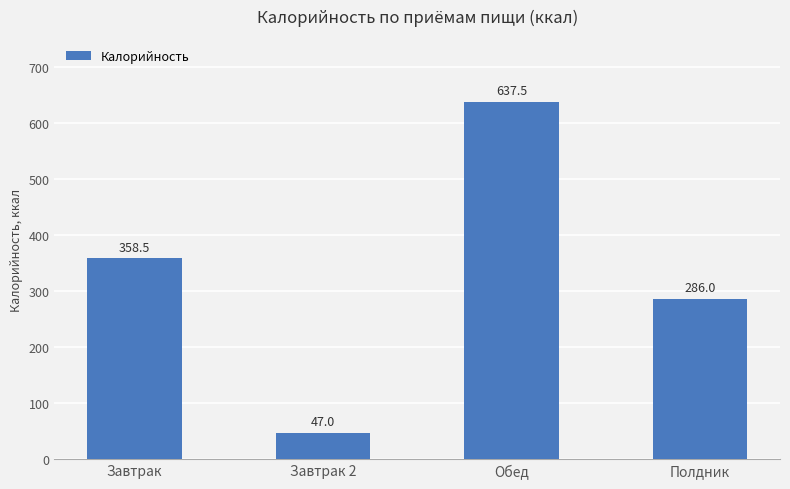

What is the difference between the second highest and second lowest values?

72.5